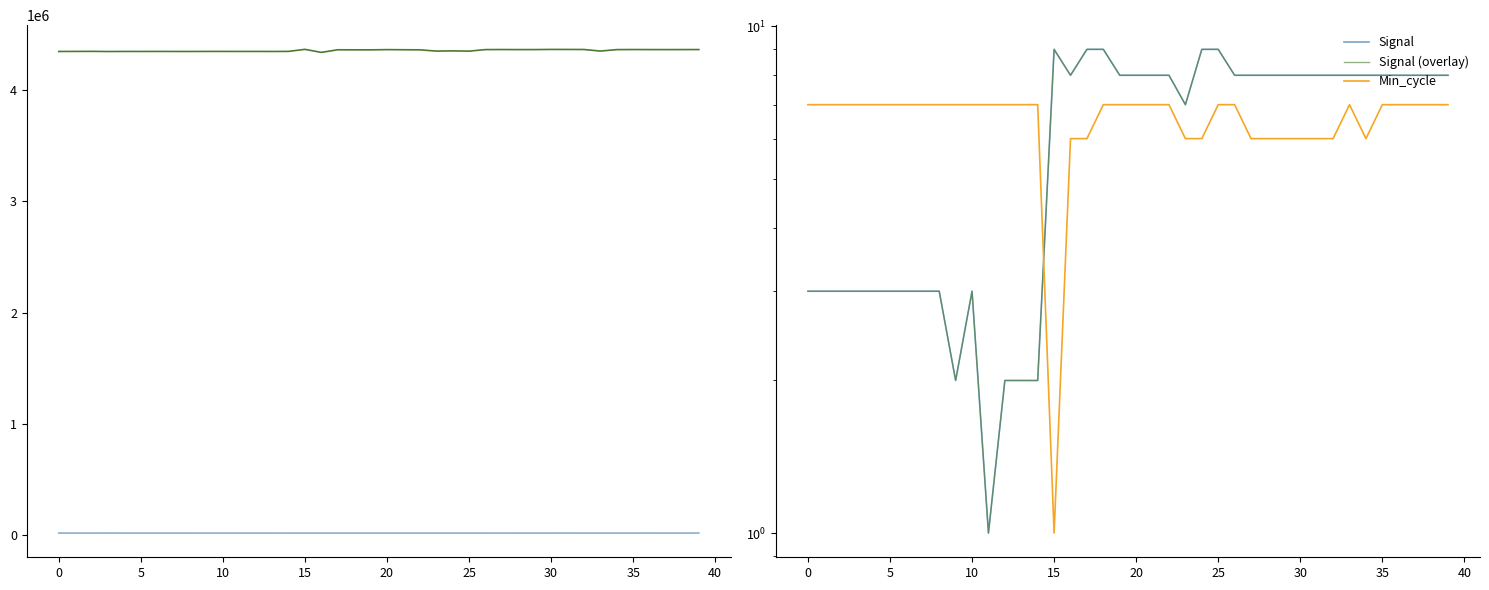

True or false: Signal (overlay) and Signal cross at least once.

False